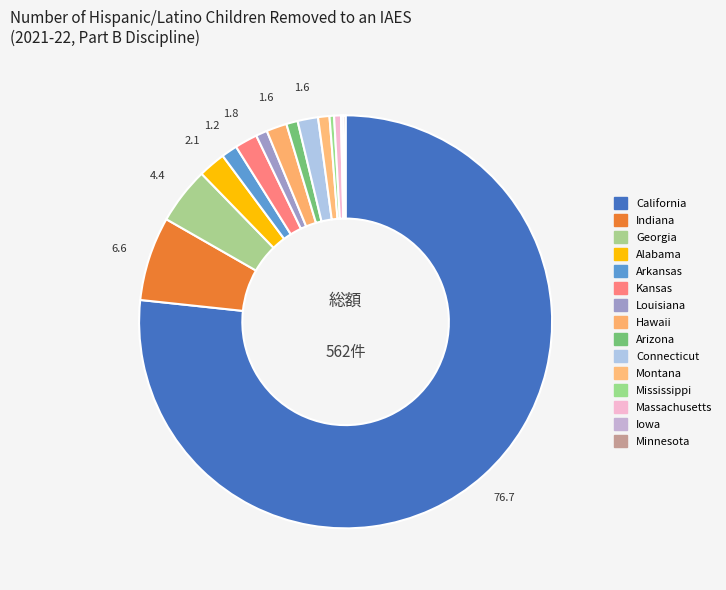

Is it true that Massachusetts is 1% of the pie?

True